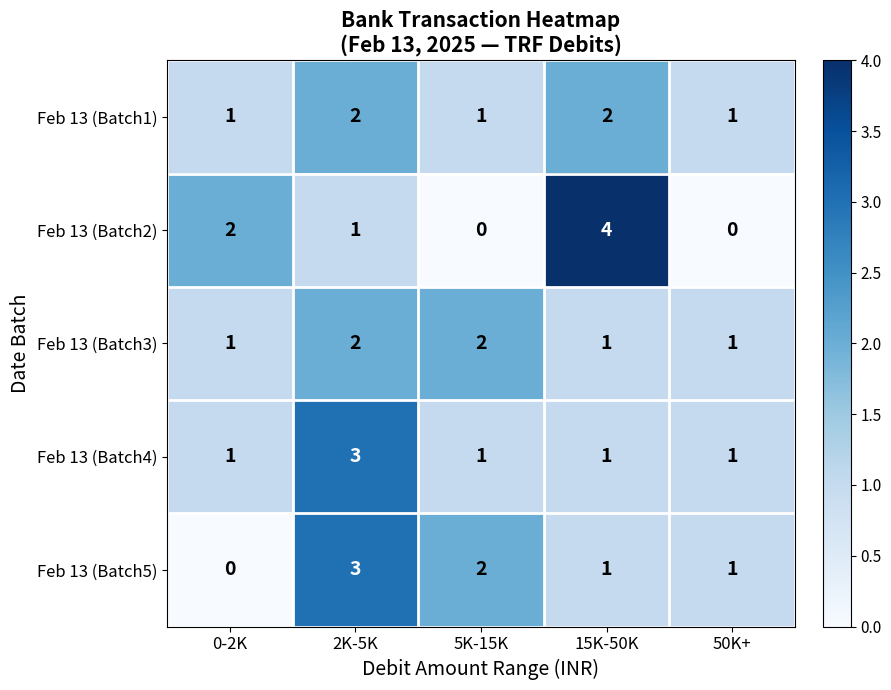

What is the sum of the Feb 13 (Batch1) values at 50K+ and 2K-5K?

3